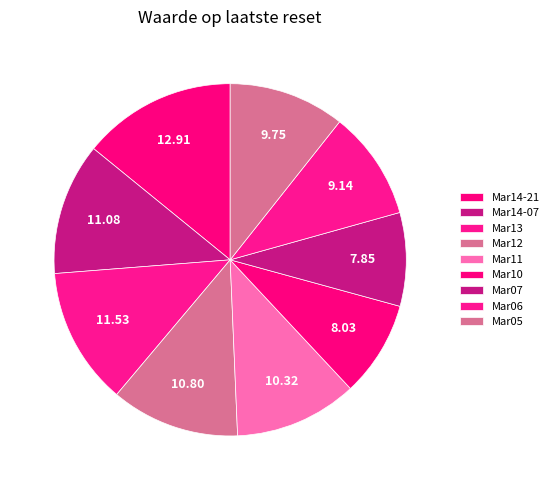

How many segments does this pie chart have?

9